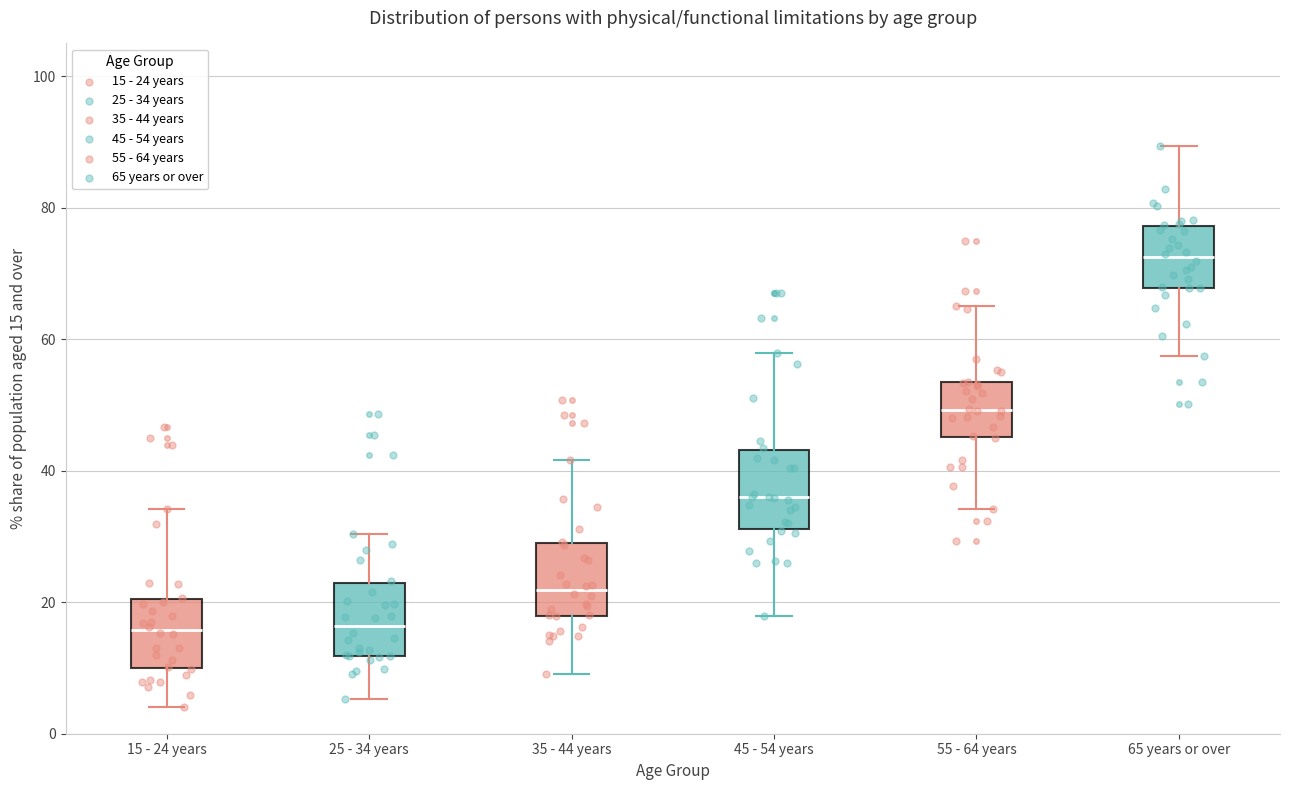

Reading left to right, transcribe this box plot: for each box, give where its median line is, the range the box spans, and where its two whiskers end, as read against the y-axis. The values are not printed on the chart, so give them approximately, as read against the axis.

15 - 24 years: median 16, box 10 to 20, whiskers 4 to 34
25 - 34 years: median 16, box 12 to 22, whiskers 6 to 30
35 - 44 years: median 22, box 18 to 30, whiskers 10 to 42
45 - 54 years: median 36, box 32 to 44, whiskers 18 to 58
55 - 64 years: median 50, box 46 to 54, whiskers 34 to 66
65 years or over: median 72, box 68 to 78, whiskers 58 to 90